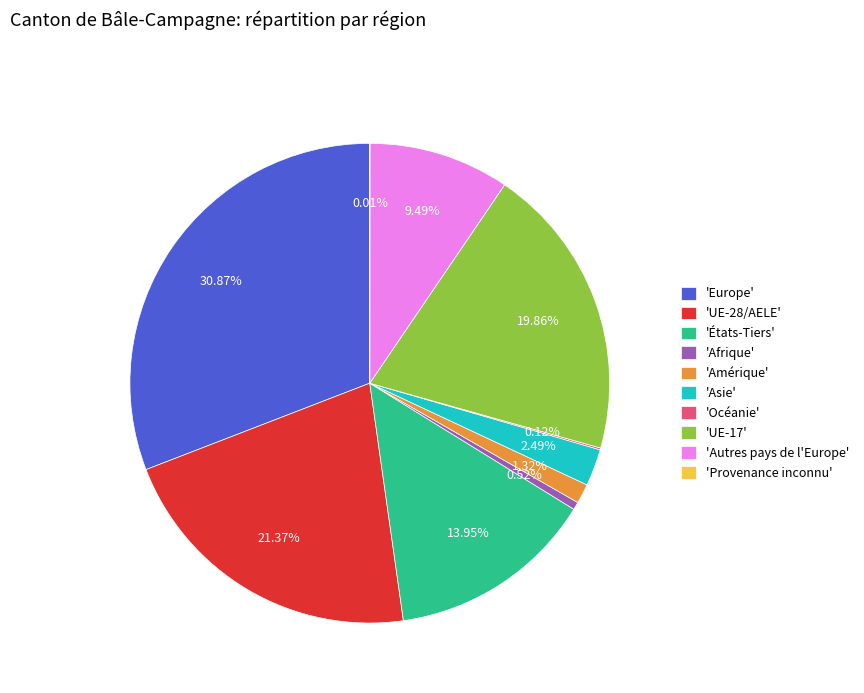

Is there a majority slice in this chart?

No